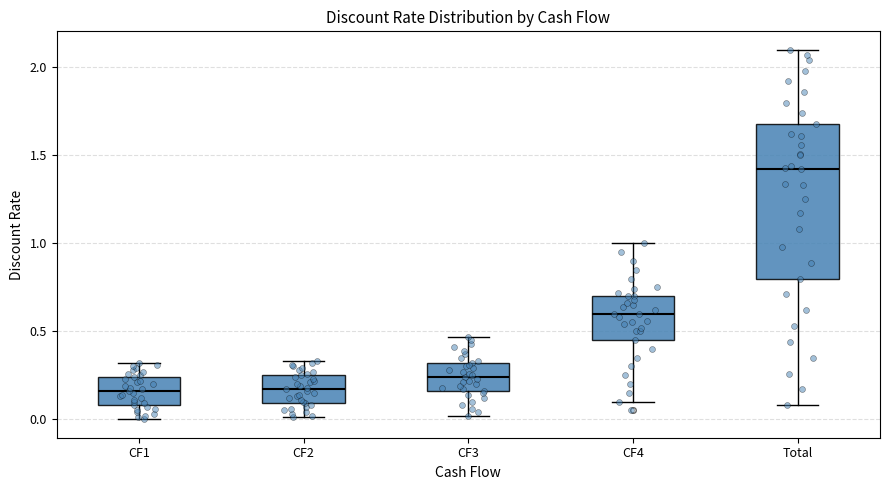

Comparing the boxes themselves (not the whiskers), which one is the tallest?

Total